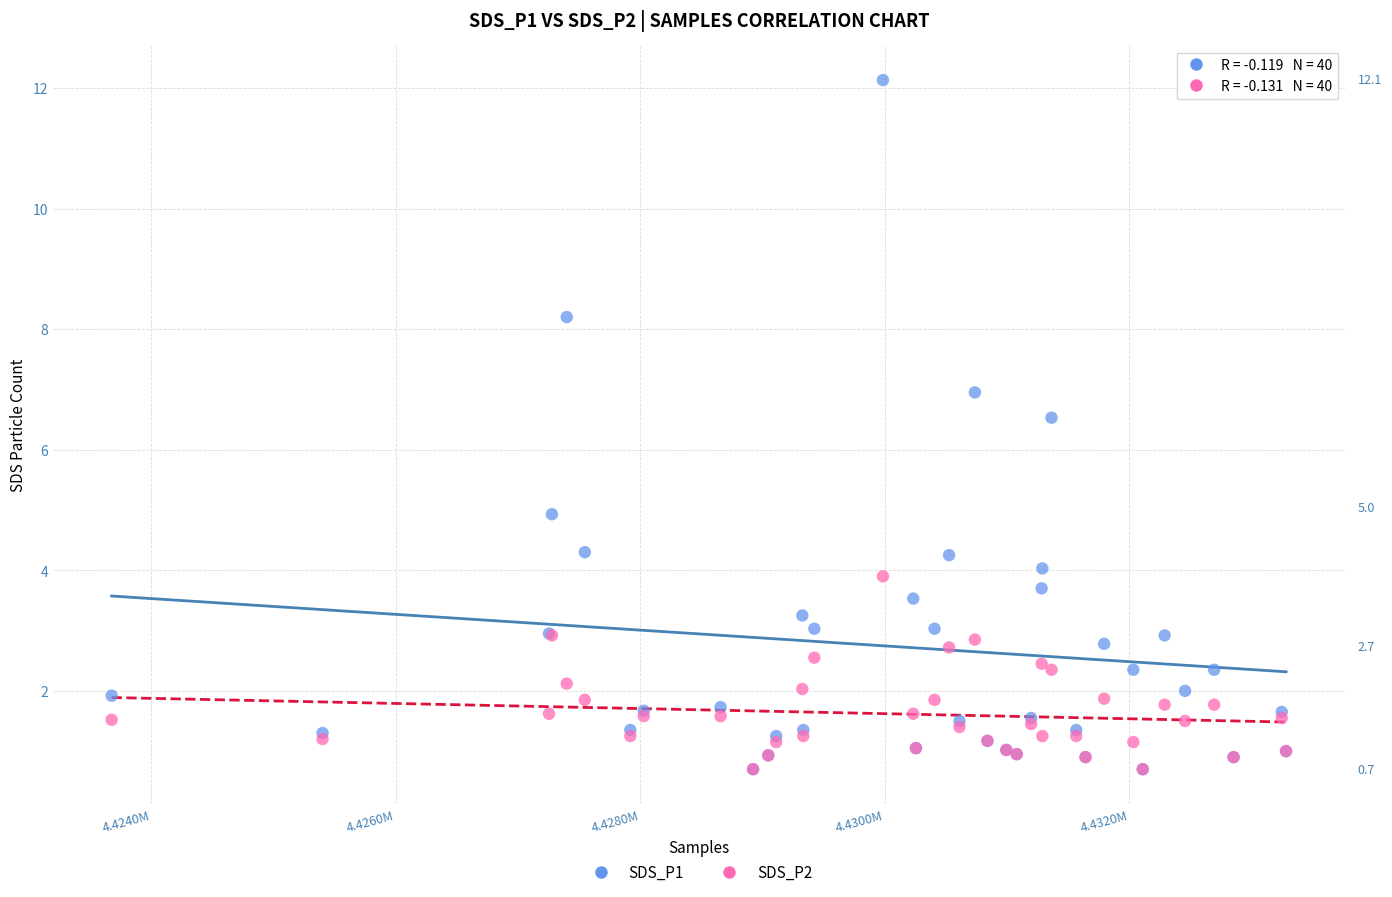

What are all the series names shown in the legend?

SDS_P1, SDS_P2